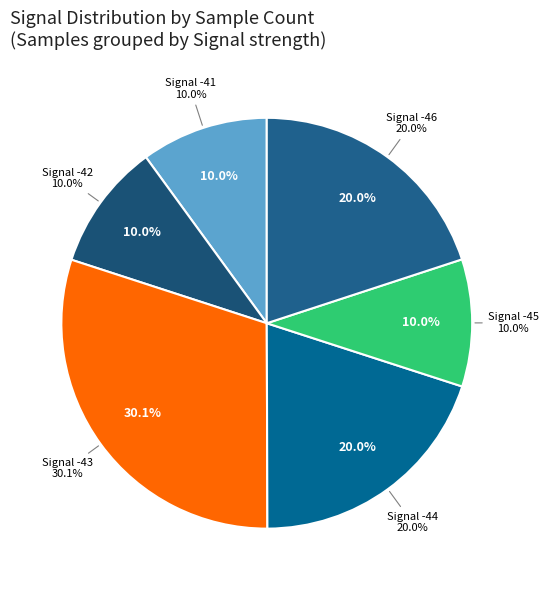

Does -45 account for over 50% of the chart?

No